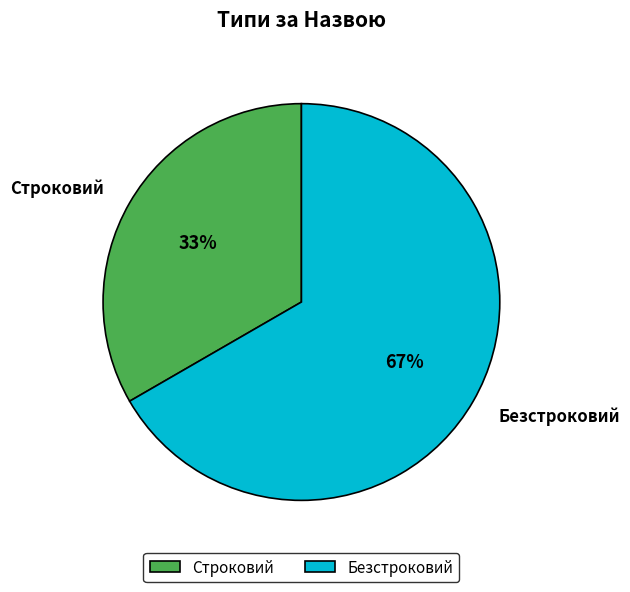

To the nearest percent, what is the average slice percentage?

50%